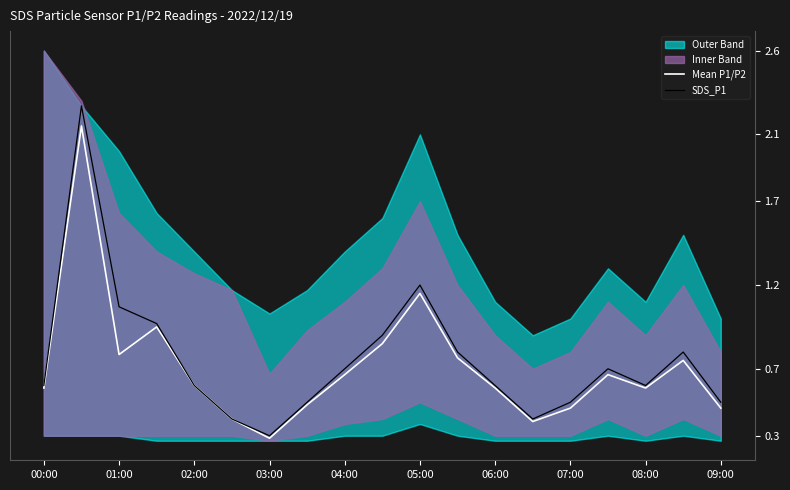

What is the average value of the SDS_P1 series?

0.8